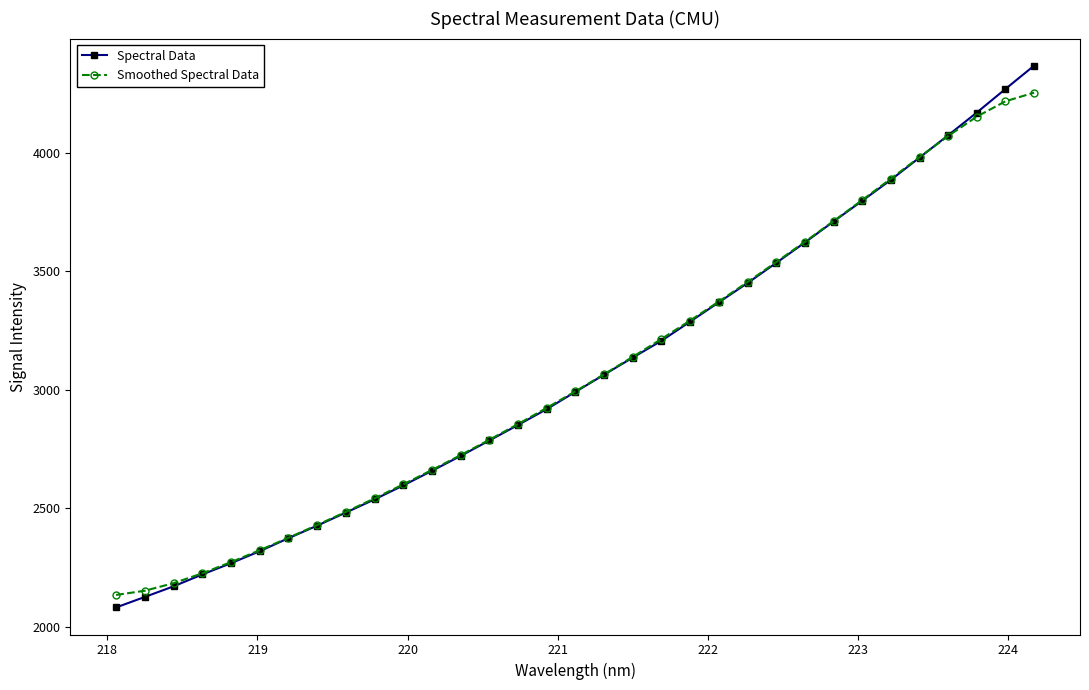

What are all the series names shown in the legend?

Spectral Data, Smoothed Spectral Data